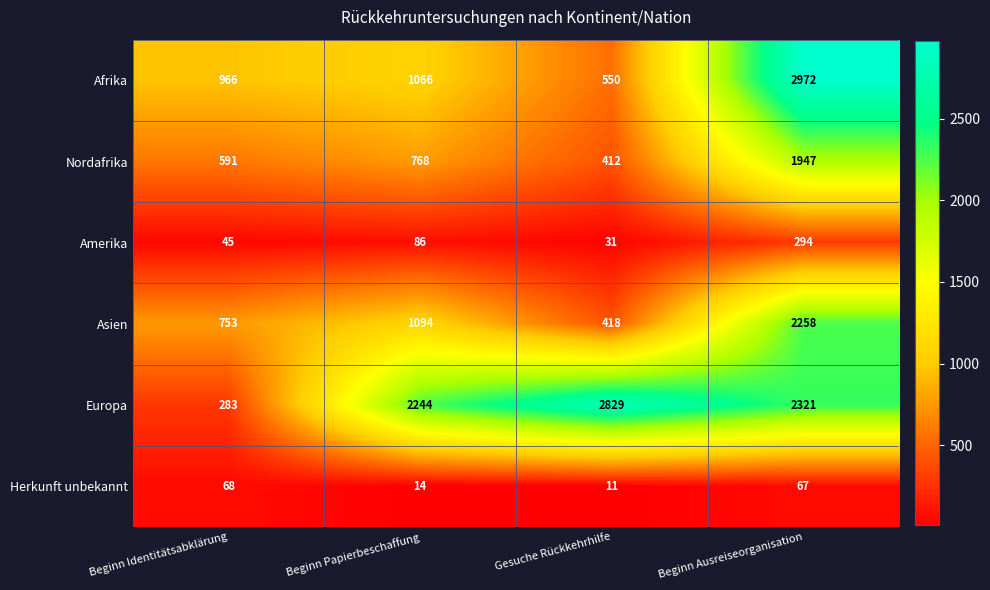

Reading left to right, list all the values displayed in this chart.

Afrika: 966	1066	550	2972
Nordafrika: 591	768	412	1947
Amerika: 45	86	31	294
Asien: 753	1094	418	2258
Europa: 283	2244	2829	2321
Herkunft unbekannt: 68	14	11	67